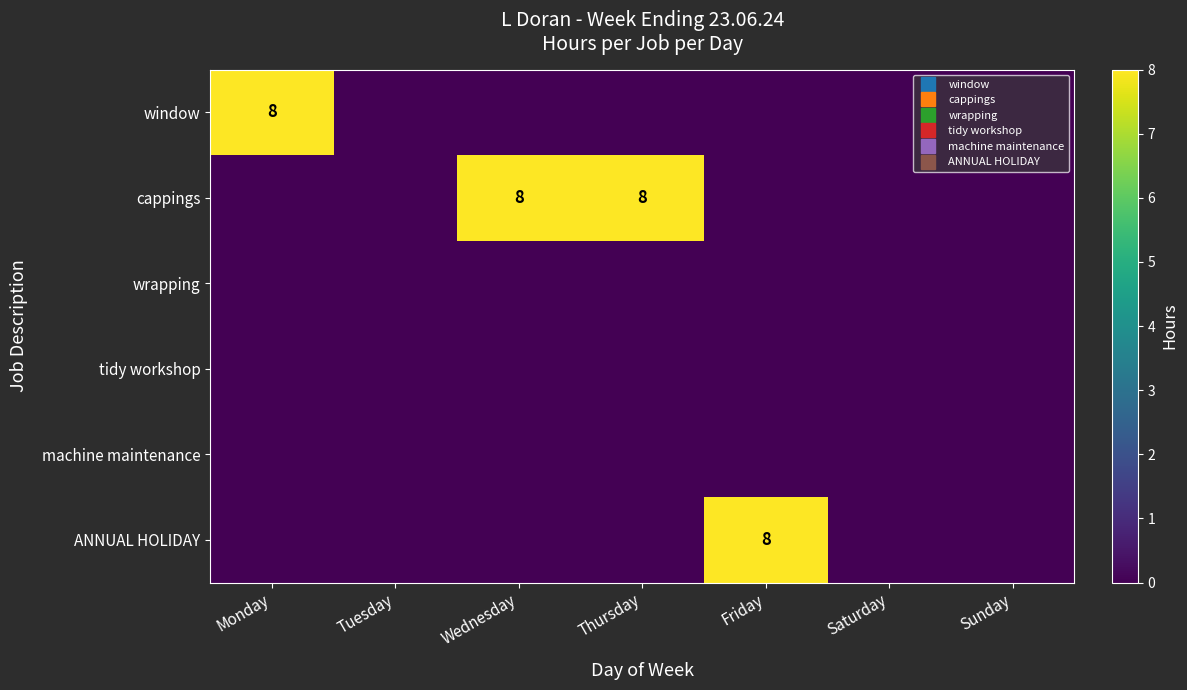

Which series has the largest total across all categories?

cappings